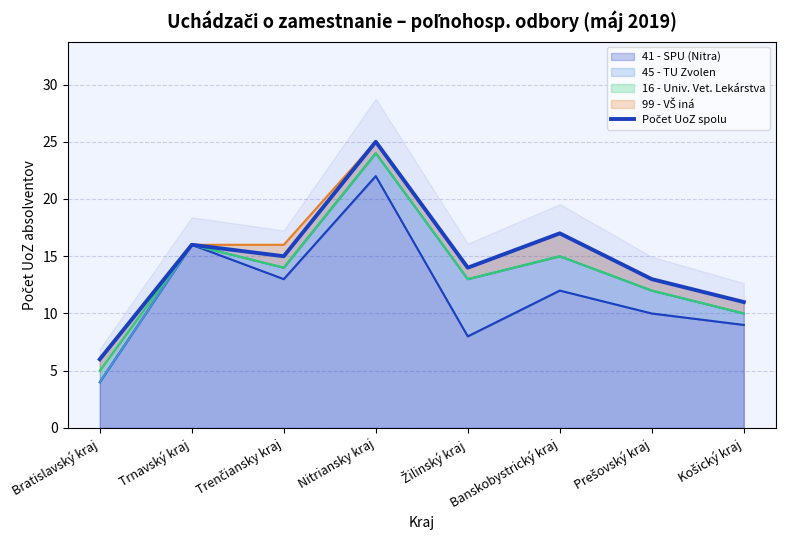

How many data points are less than 15?

4